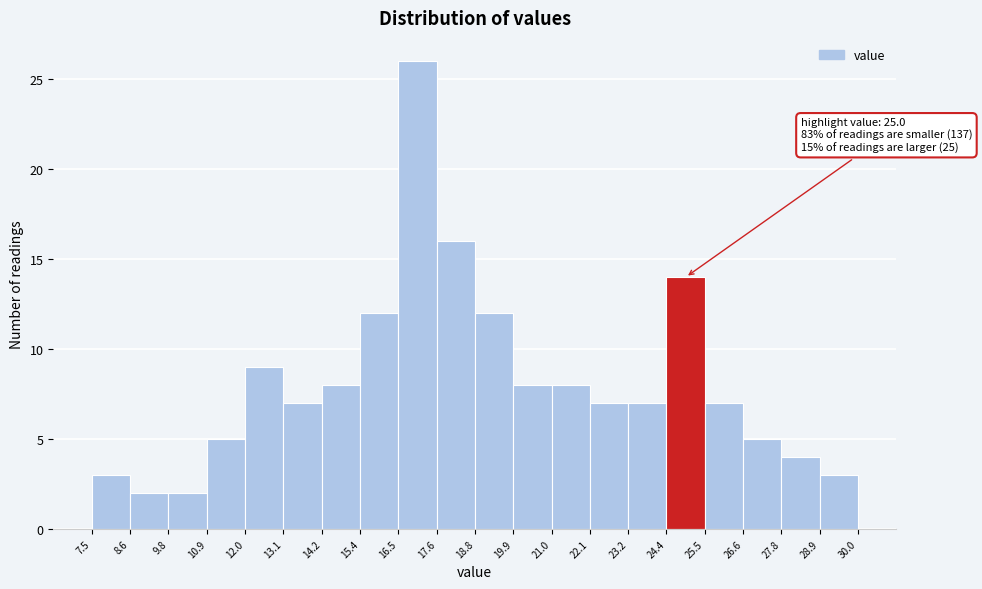

Which range on the x-axis has the tallest bar?

16.5 to 17.6